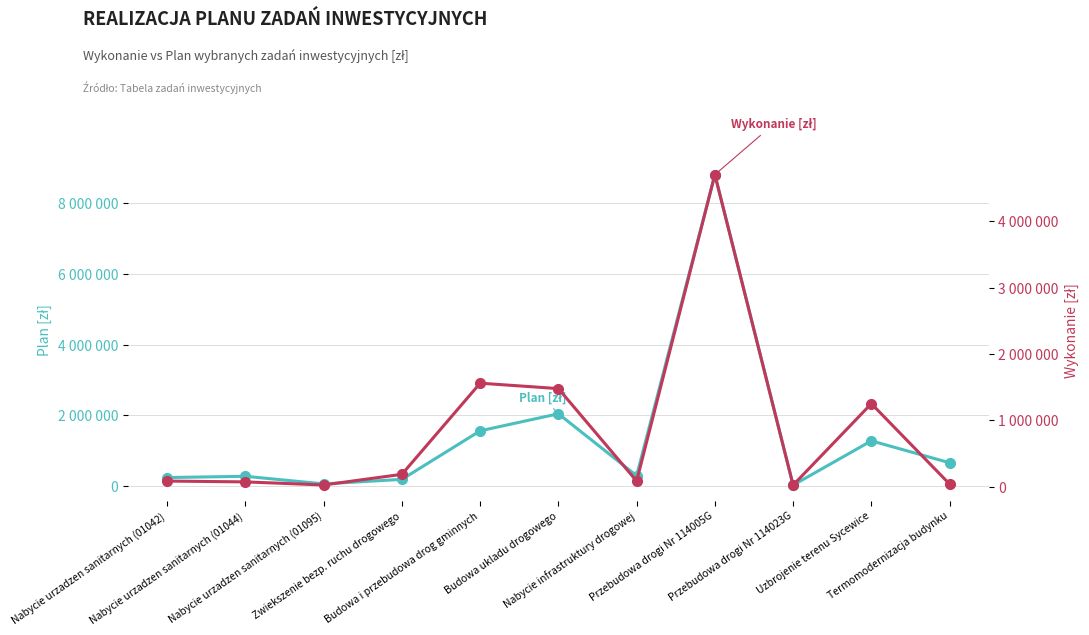

True or false: Plan [zł] and Wykonanie [zł] cross at least once.

False